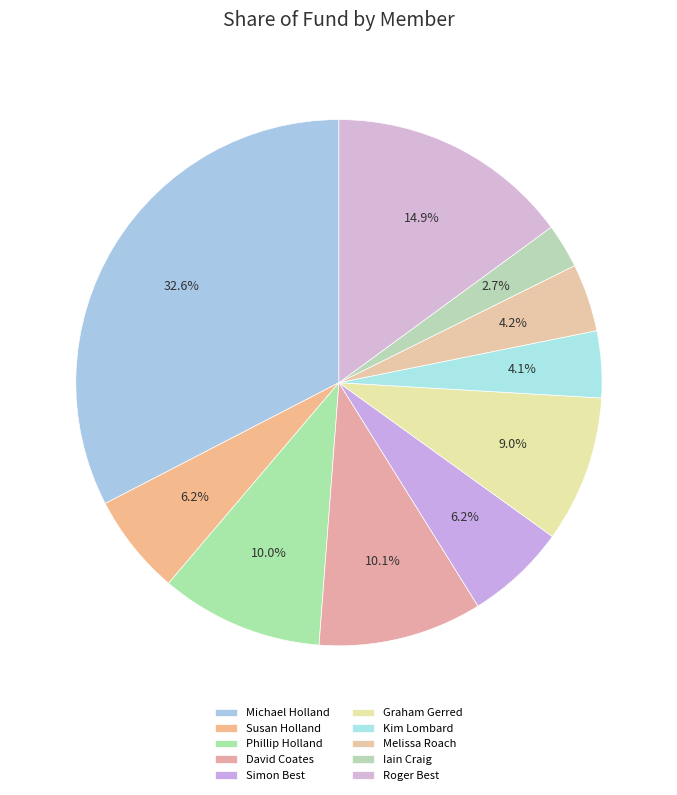

True or false: Iain Craig accounts for 3% of the total.

True